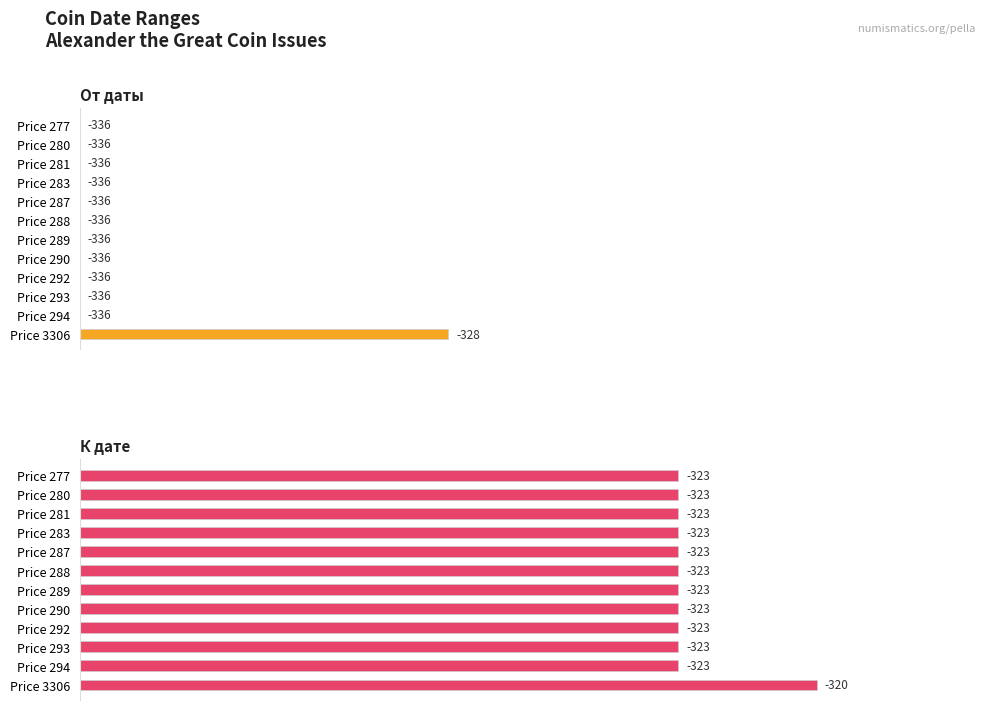

Which series has the largest total across all categories?

К дате